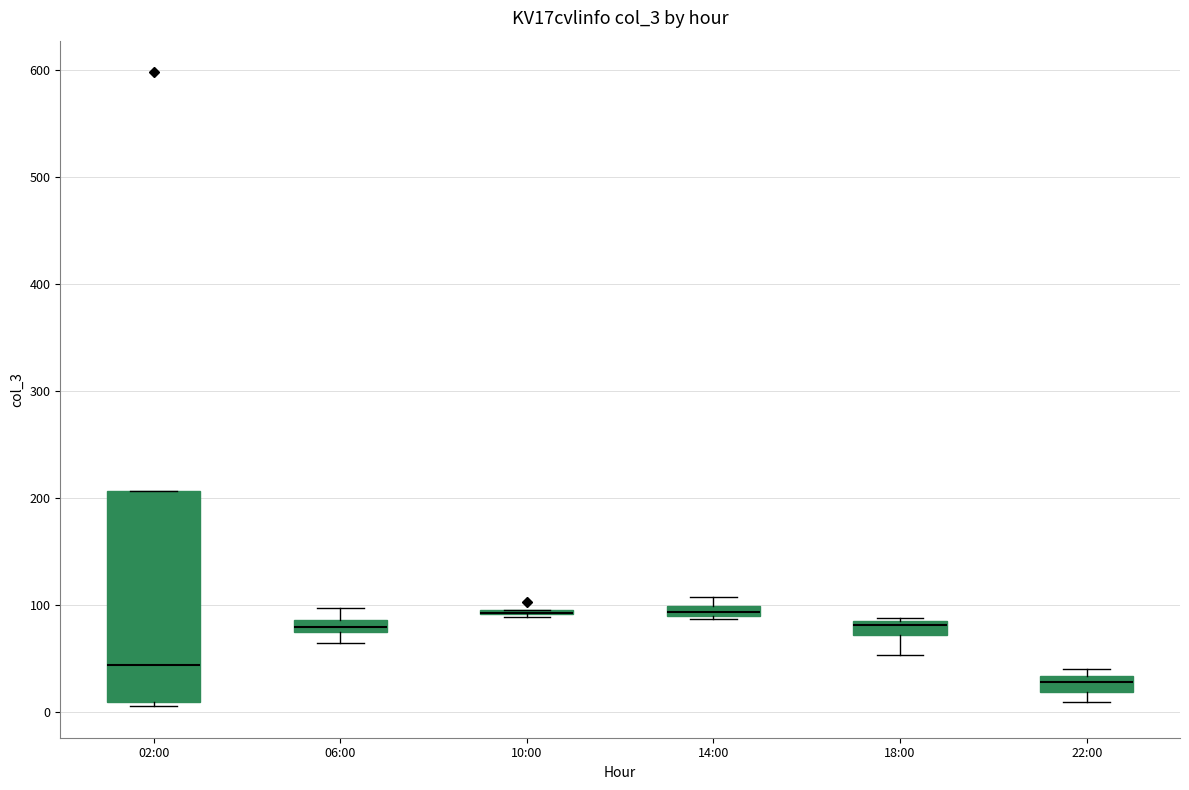

Comparing the boxes themselves (not the whiskers), which one is the tallest?

02:00